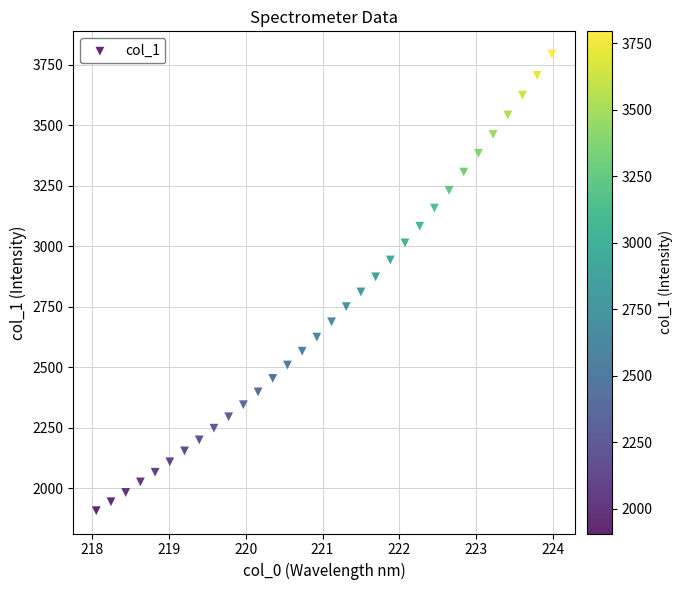

What is the range of X values (max minus min)?

5.9